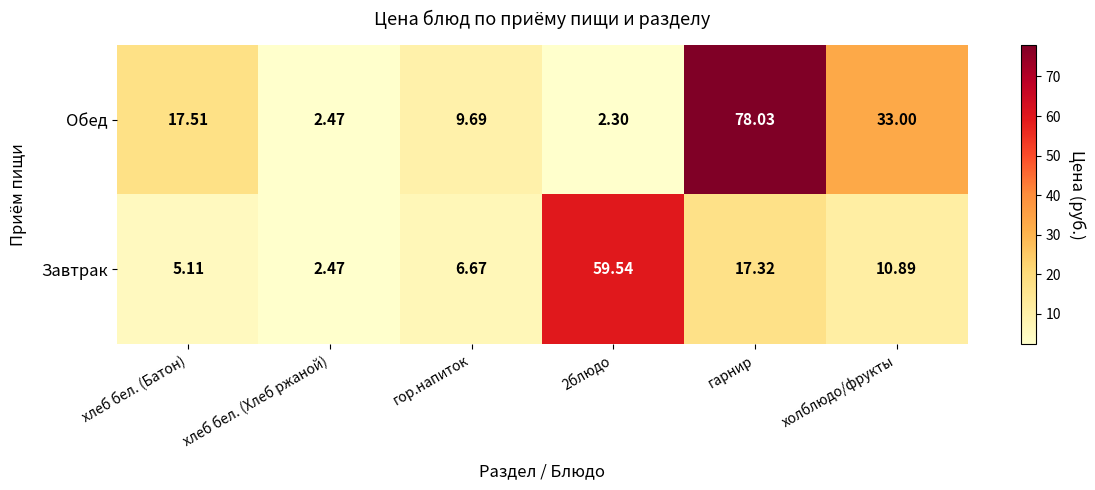

At which label does Завтрак reach its minimum?

хлеб бел. (Хлеб ржаной)